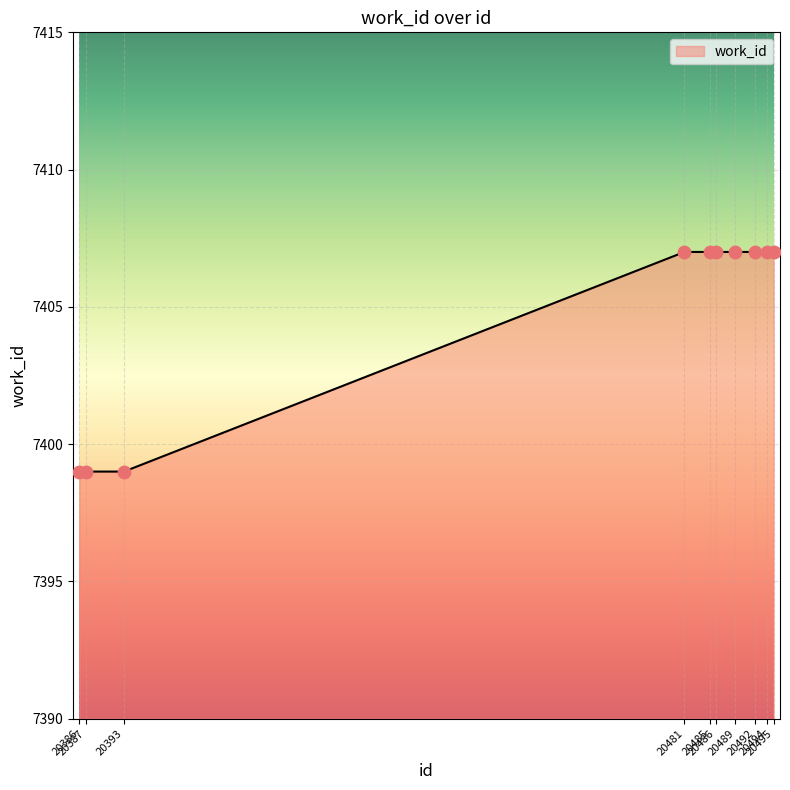

What is the ratio of the value at 20485 to the value at 20495?

1.0